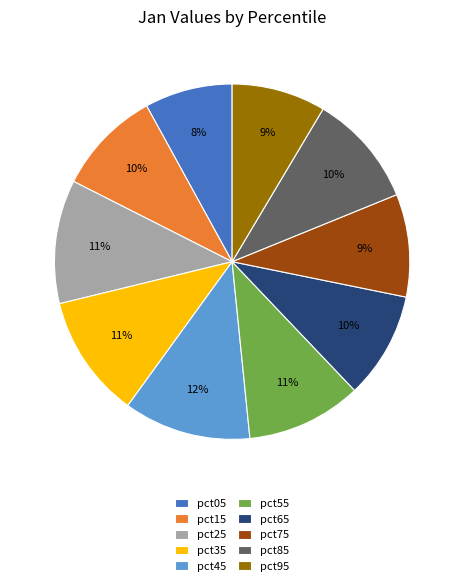

To the nearest percent, what is the difference between the largest and smallest slice percentages?

4%